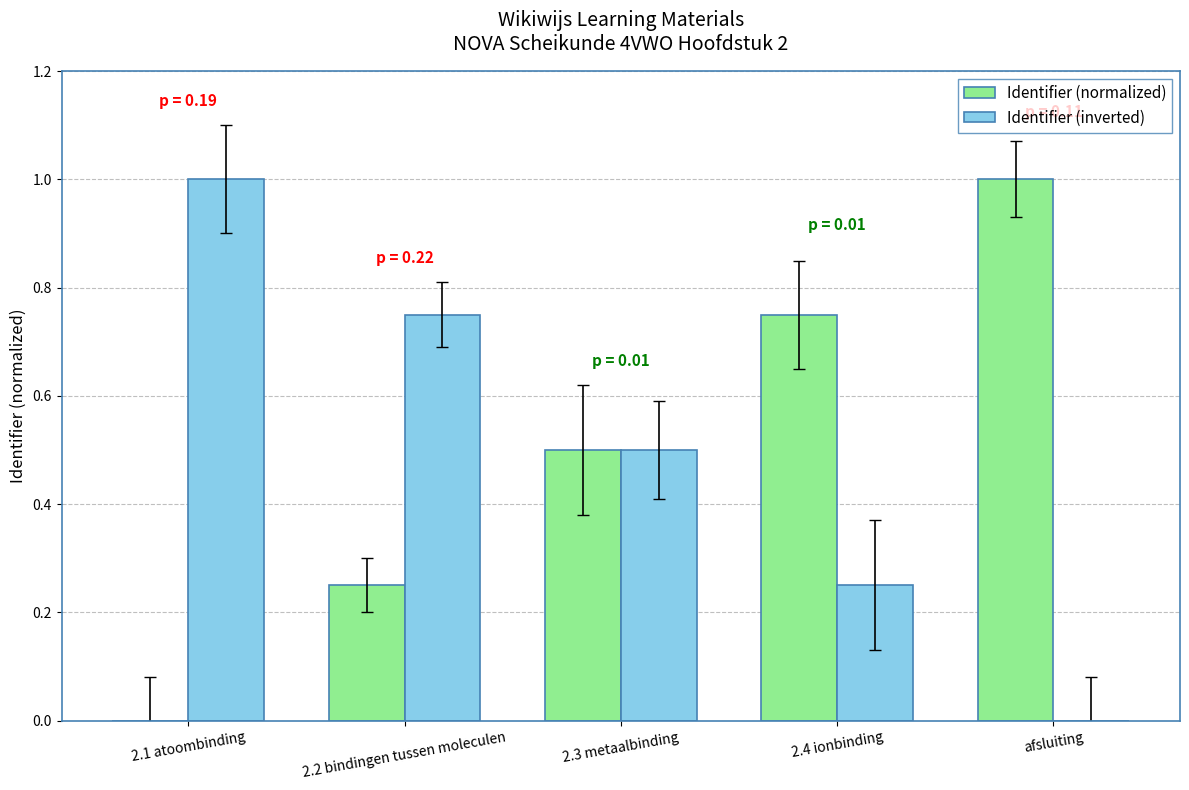

What is the greatest value displayed?

1.0